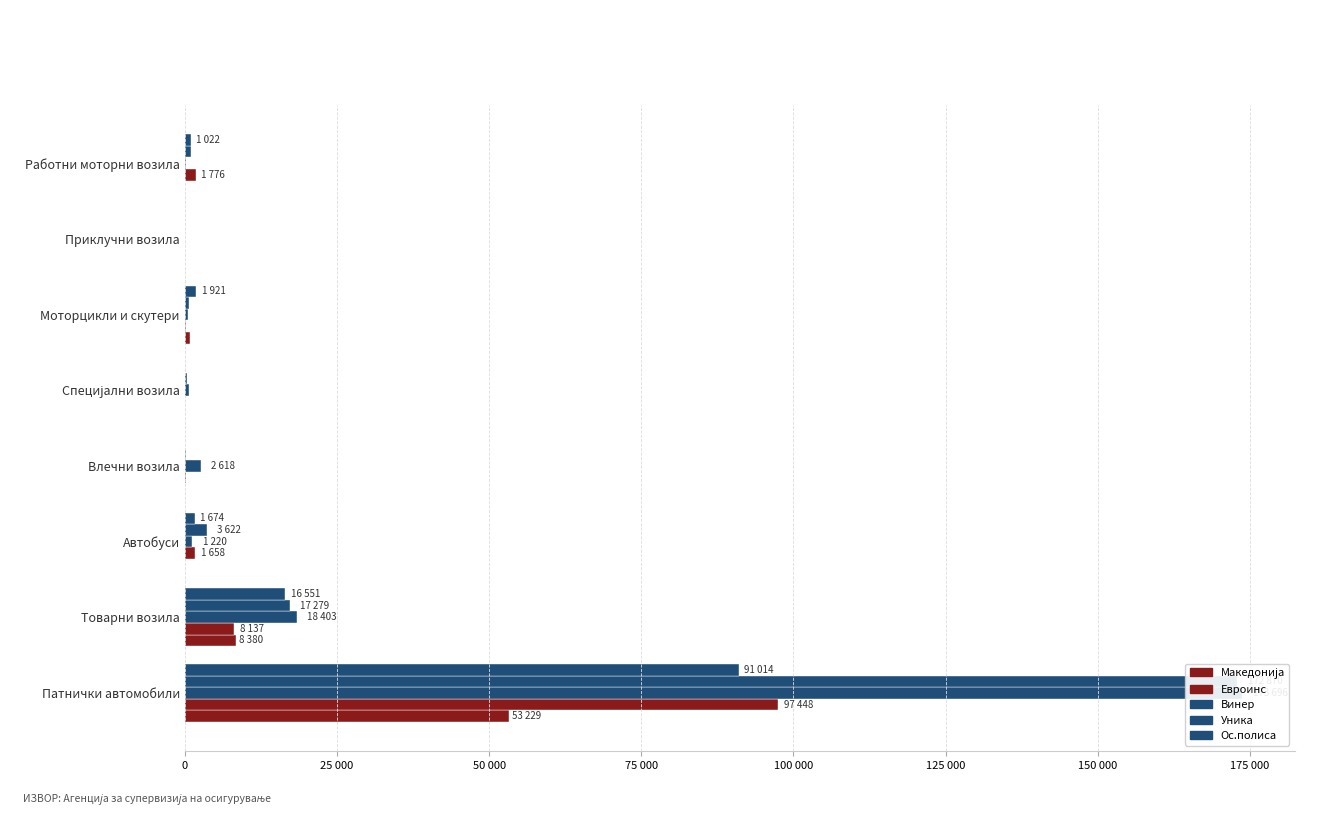

Are the bars horizontal?

Yes